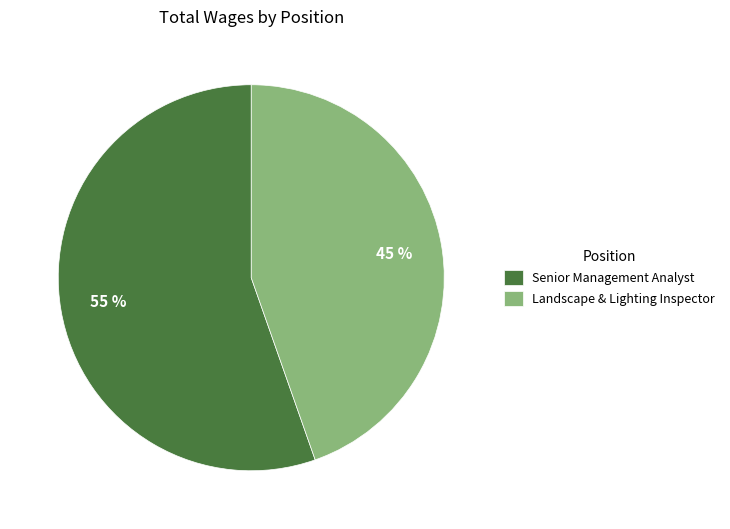

Does Landscape & Lighting Inspector represent more than half of the total?

No